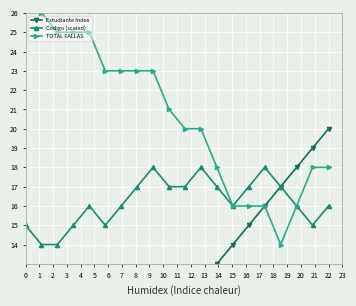

True or false: Codigo (scaled) has more than 1 interior local peaks.

True